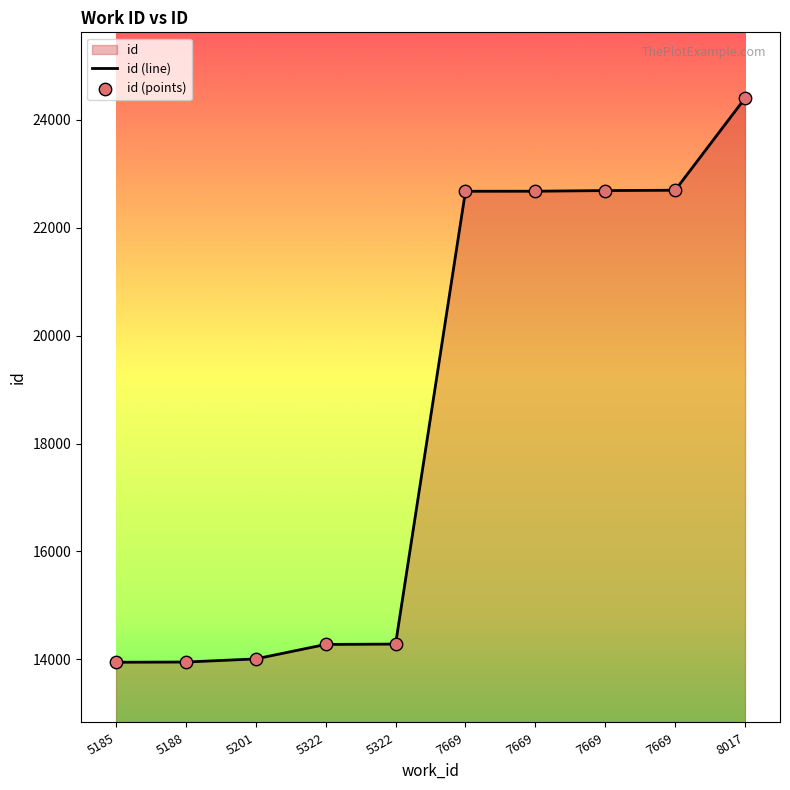

What is the ratio of the value at 5185 to the value at 7669?

0.6